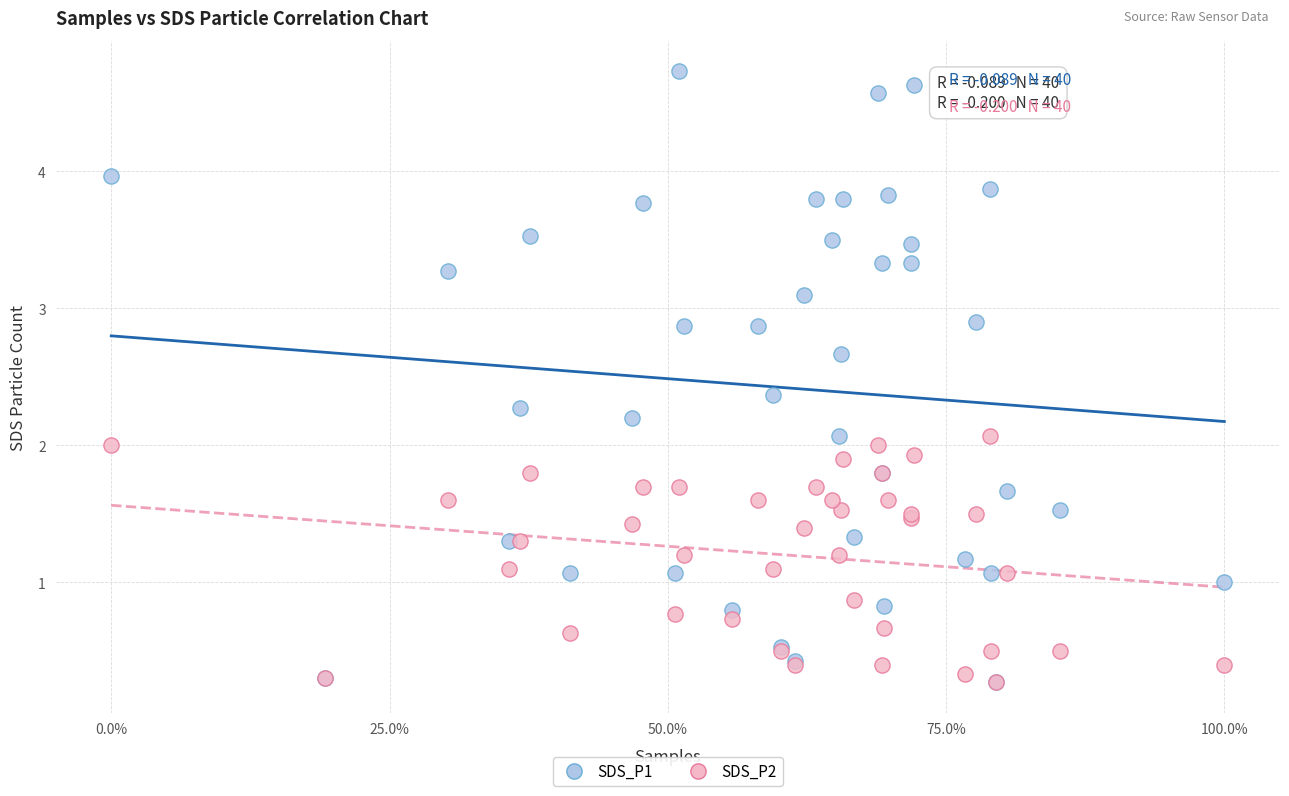

What are all the series names shown in the legend?

SDS_P1, SDS_P2